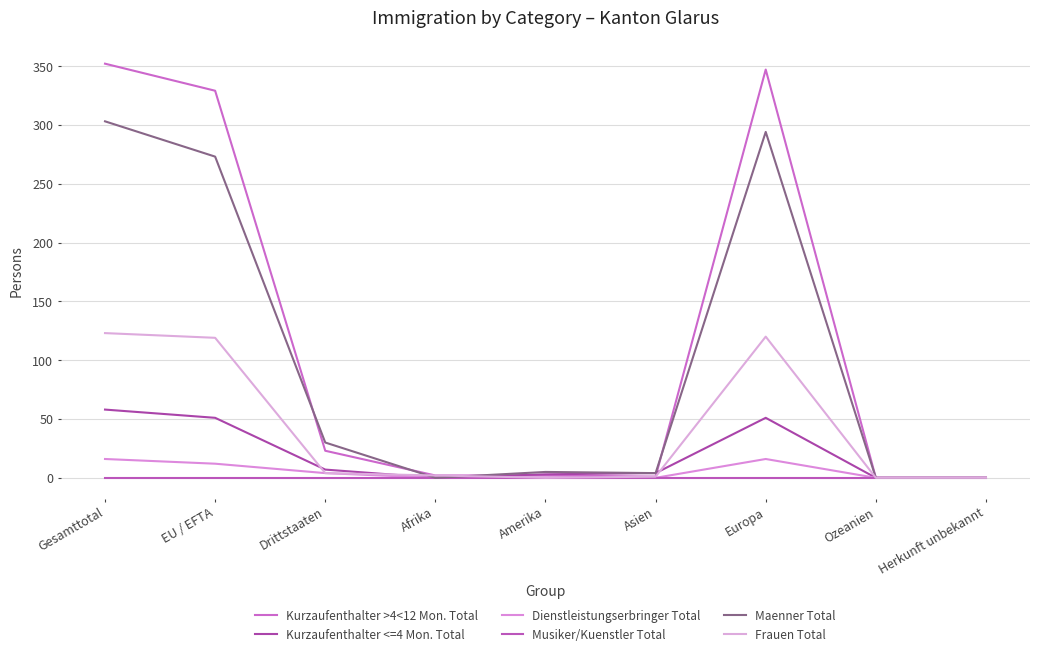

After their last crossing, which series has the higher values: Frauen Total or Kurzaufenthalter <=4 Mon. Total?

Frauen Total